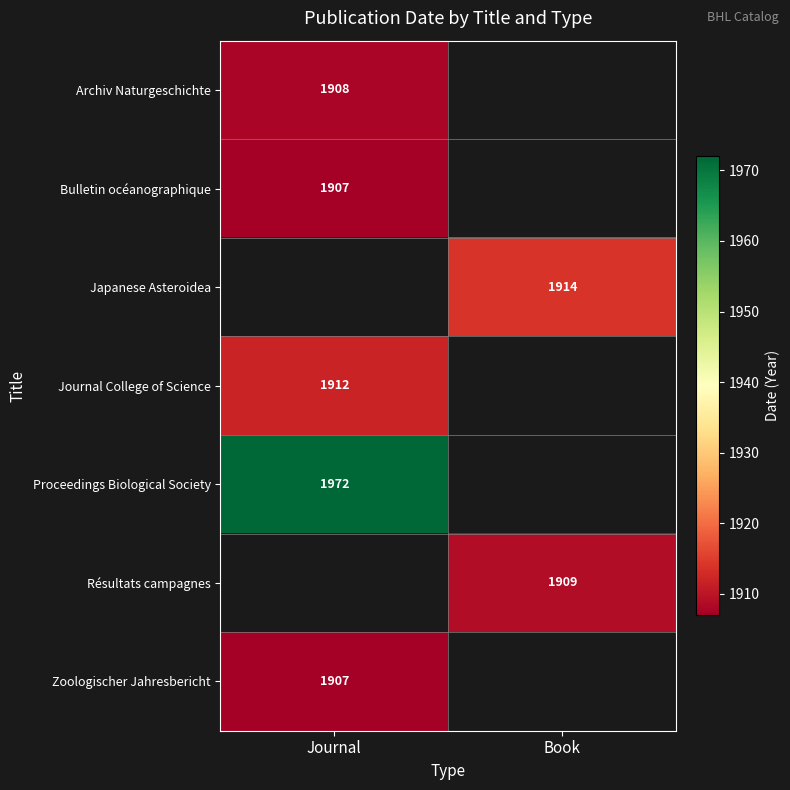

Is it true that Japanese Asteroidea equals 1914 at Book?

True